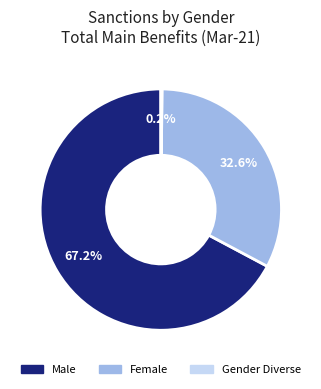

What is the ratio of the value at Female to the value at Male?

0.5